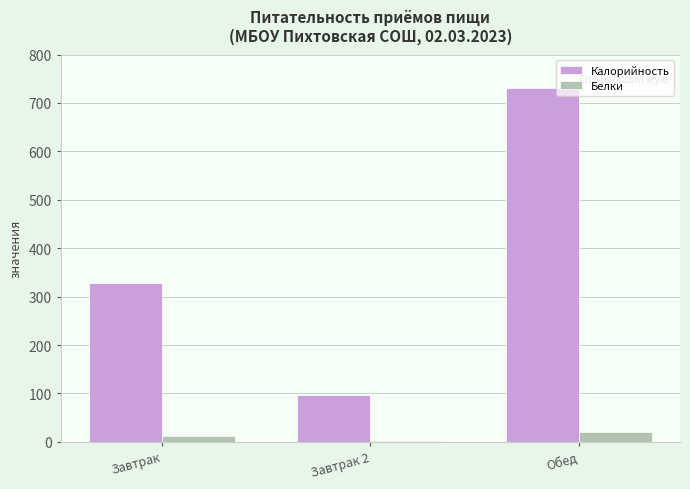

How many series are shown in this chart?

2